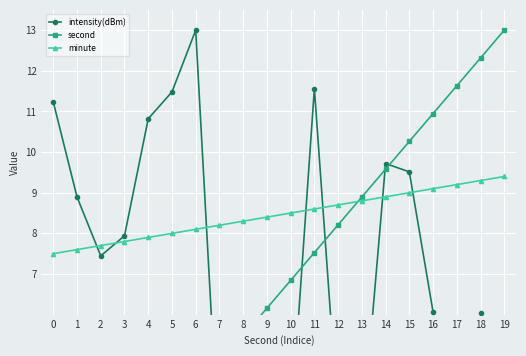

True or false: minute has a value of 8.7 at 12.

True